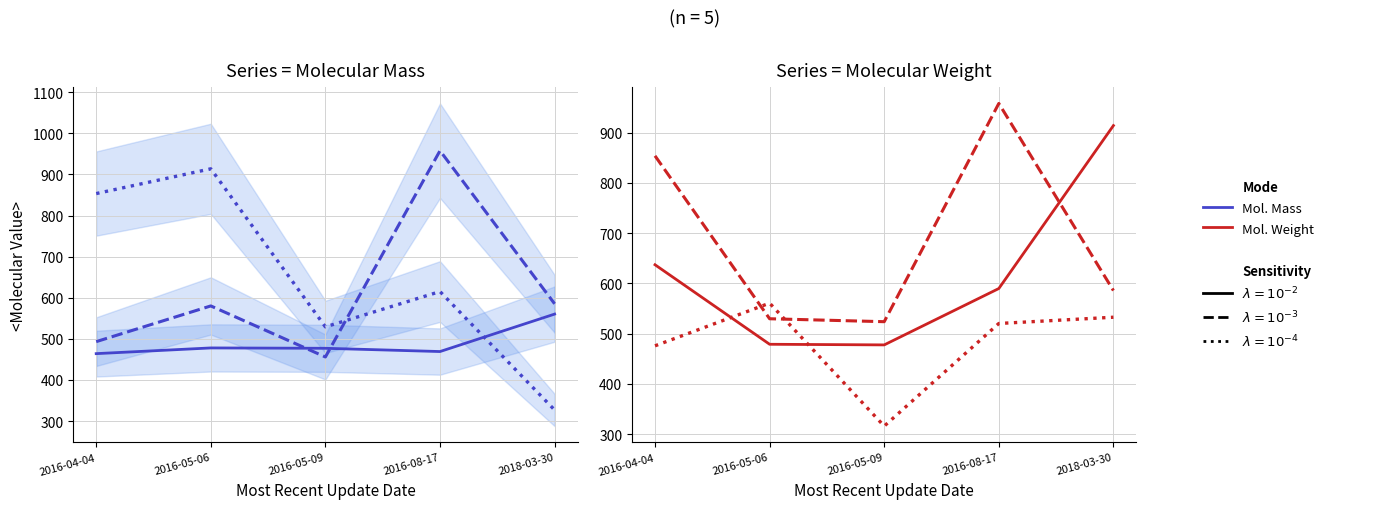

How many lines are shown in the chart?

6